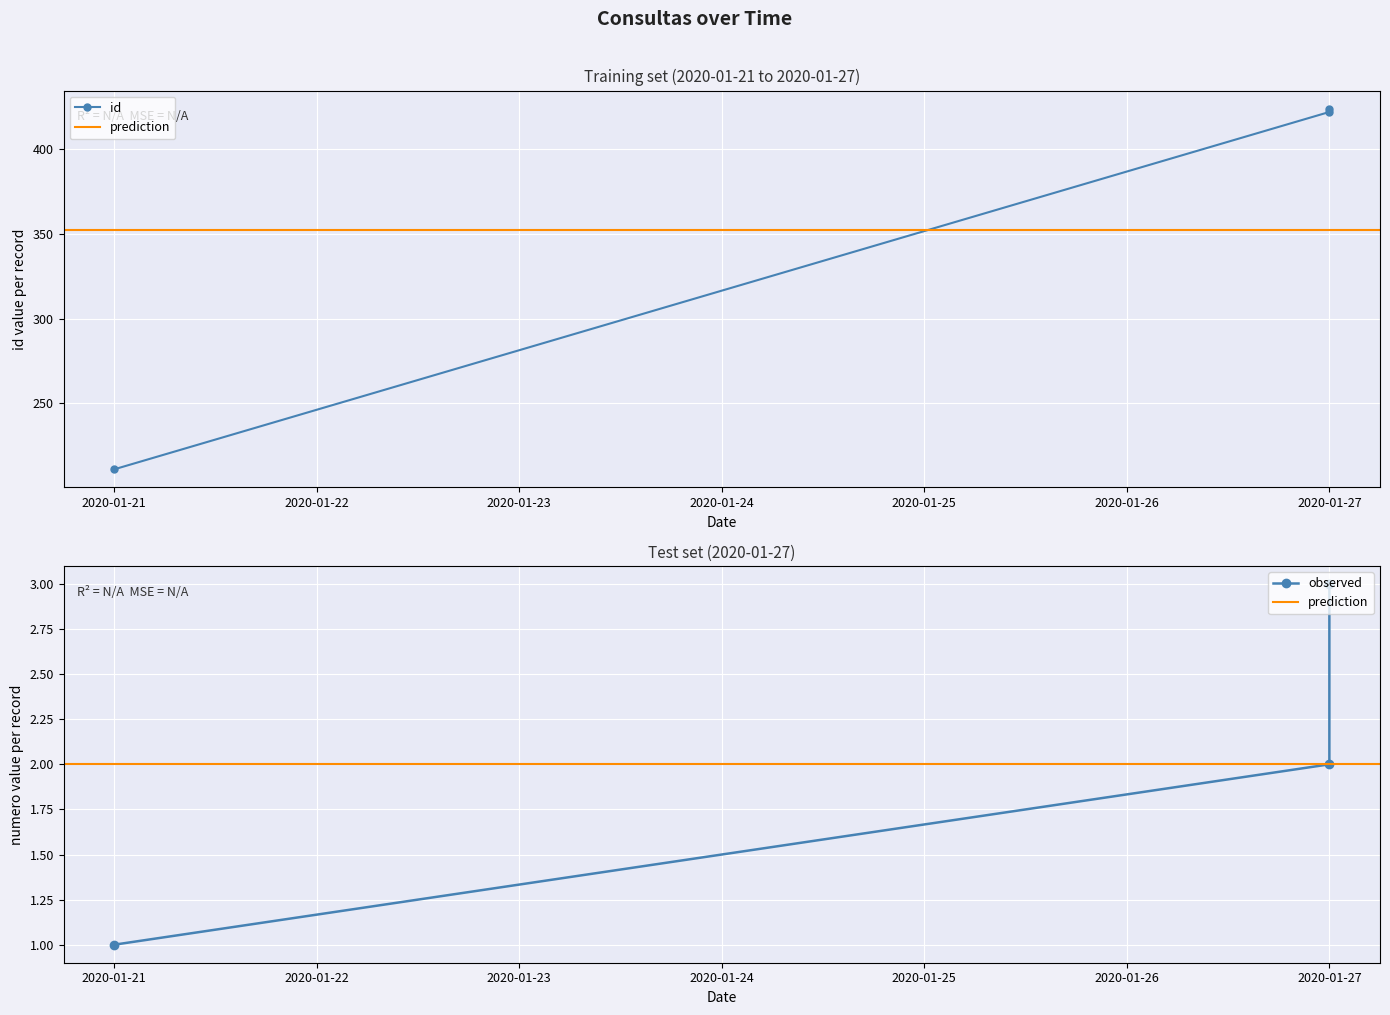

The id series shows 743 at 2020-01-27. True or false?

False